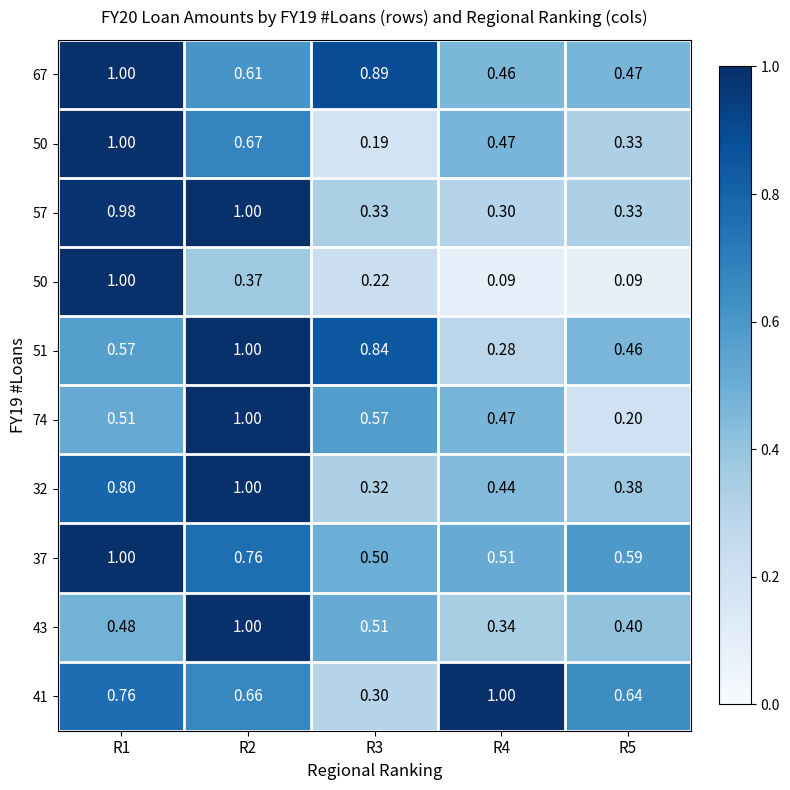

At which category is the sum across all series the highest?

R1